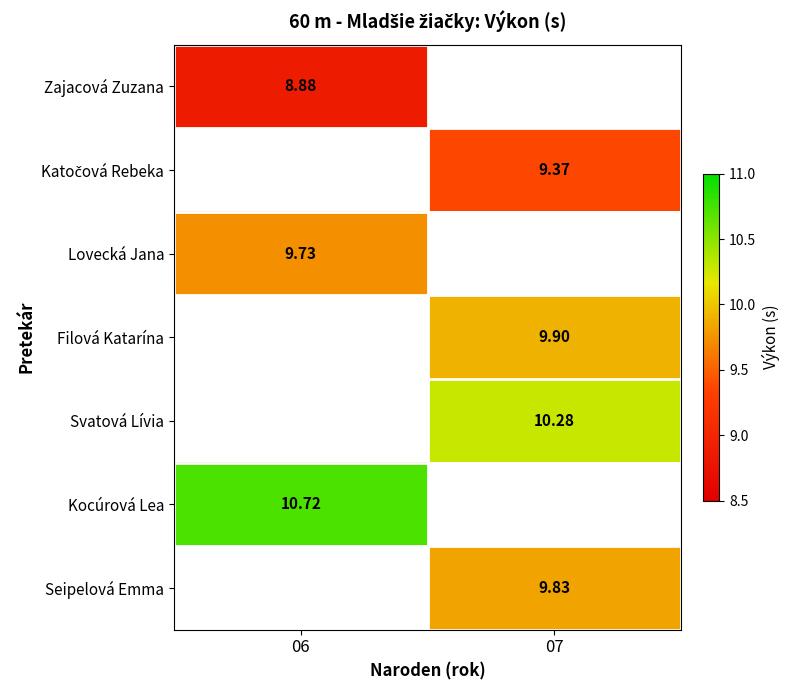

How many data points in Filová Katarína are above 9?

1